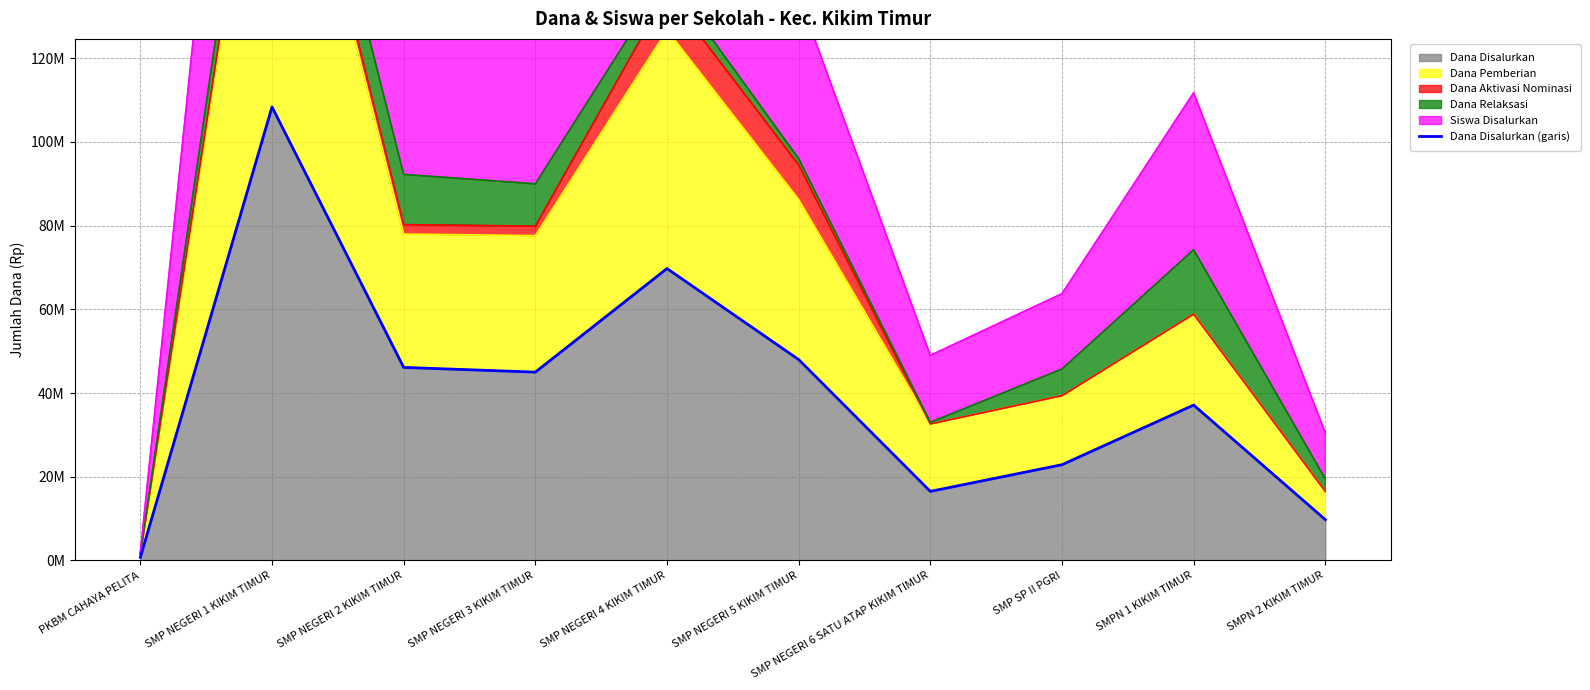

What is the sum of all values?

404250000